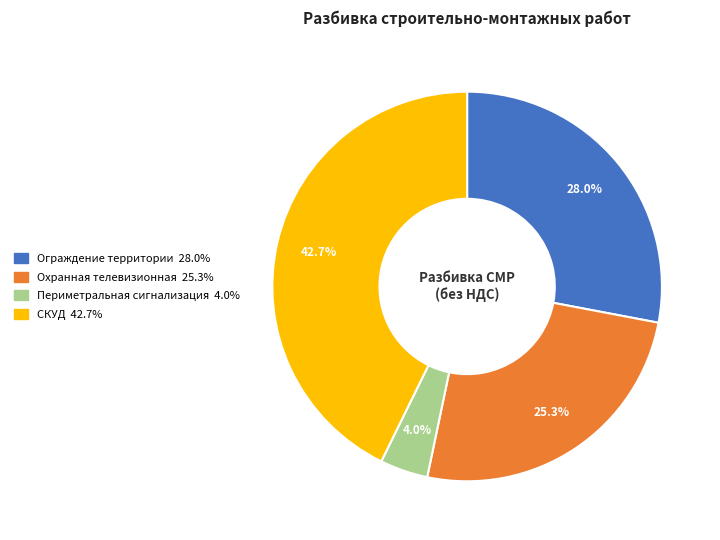

Does any single category account for the majority?

No